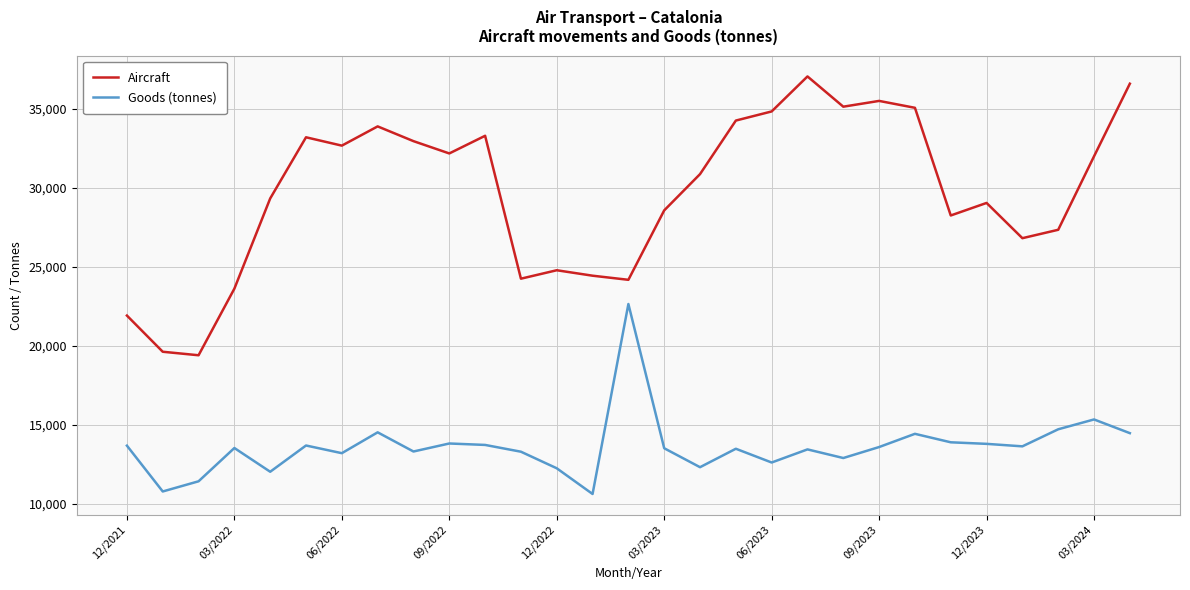

What is the lowest value of the Goods (tonnes) series?

10640.2